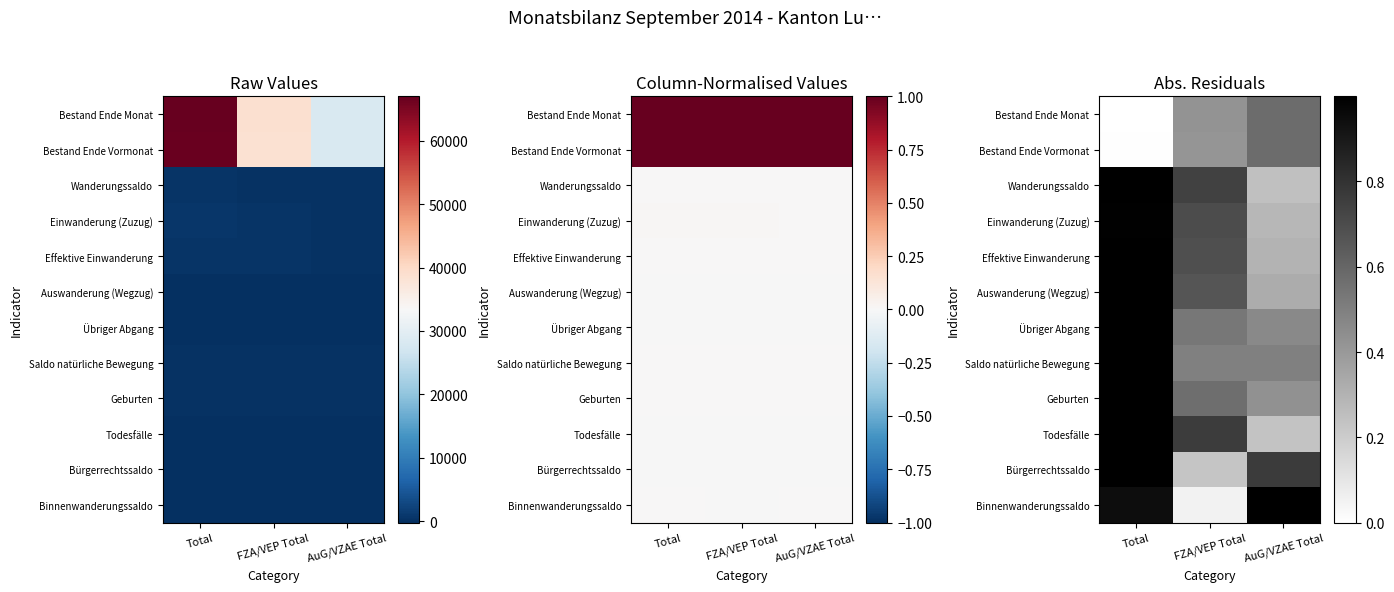

At FZA/VEP Total, list the series in order from smallest to largest.

Binnenwanderungssaldo, Bürgerrechtssaldo, Bestand Ende Vormonat, Bestand Ende Monat, Saldo natürliche Bewegung, Übriger Abgang, Geburten, Auswanderung (Wegzug), Effektive Einwanderung, Einwanderung (Zuzug), Wanderungssaldo, Todesfälle